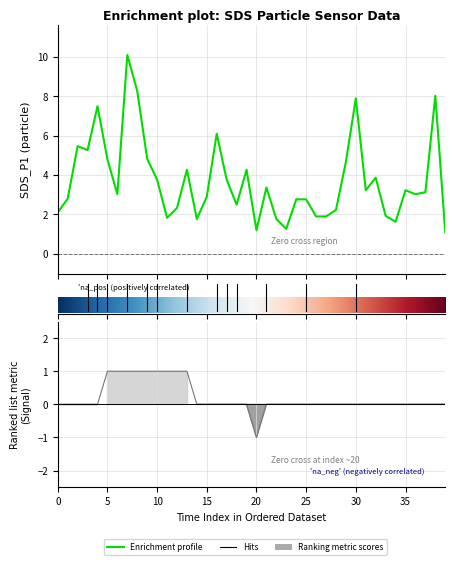

Which series has the widest spread of values?

SDS_P1